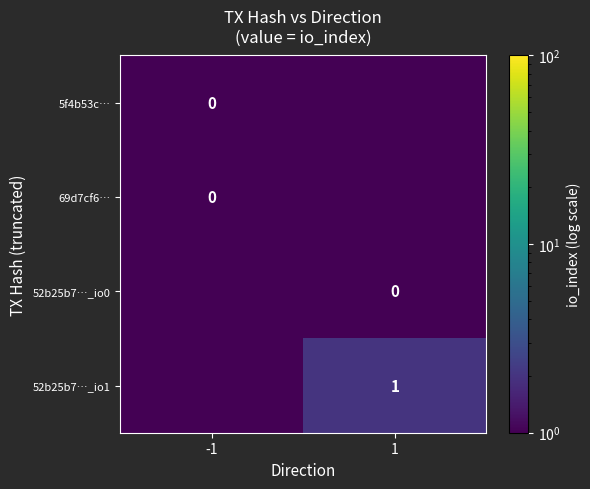

Is the value of 52b25b7…_io1 at 1 greater than the value of 69d7cf6… at -1?

Yes